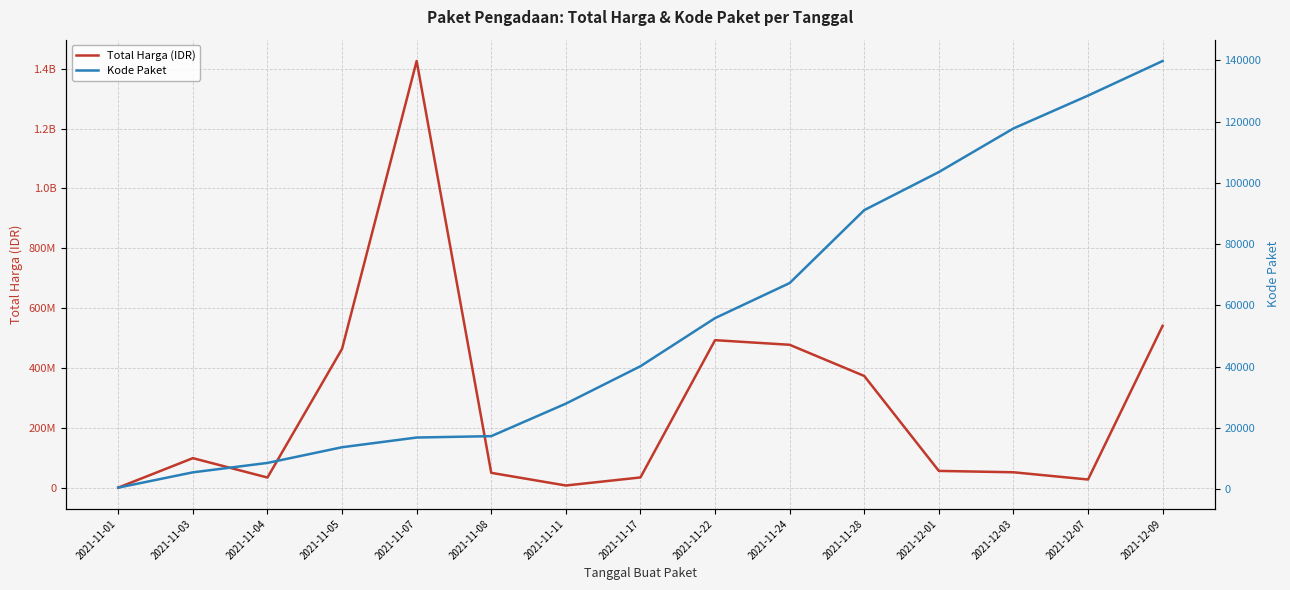

What position from the right is 2021-11-28?

5